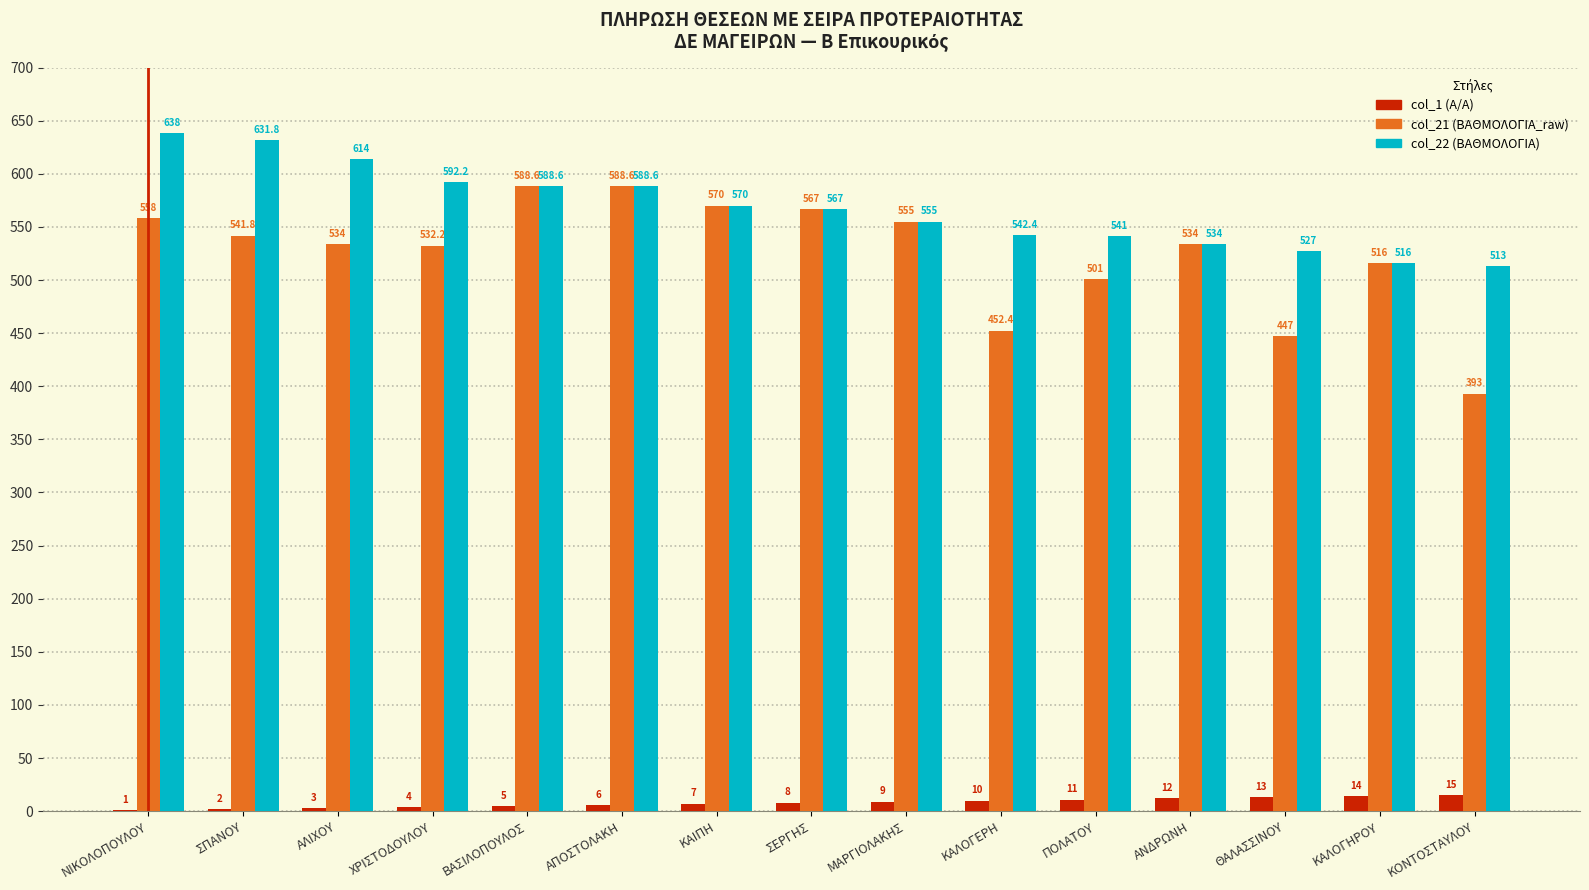

How many distinct data groups are displayed?

3